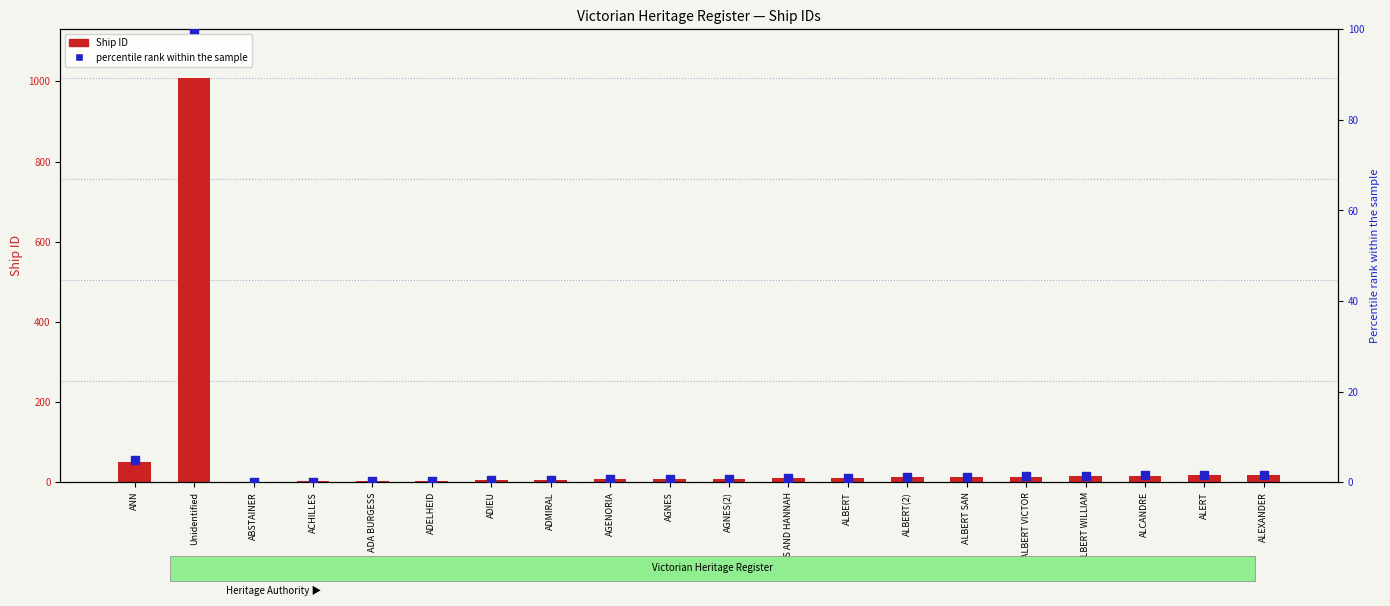

Which series has the widest spread of Y values?

Ship ID